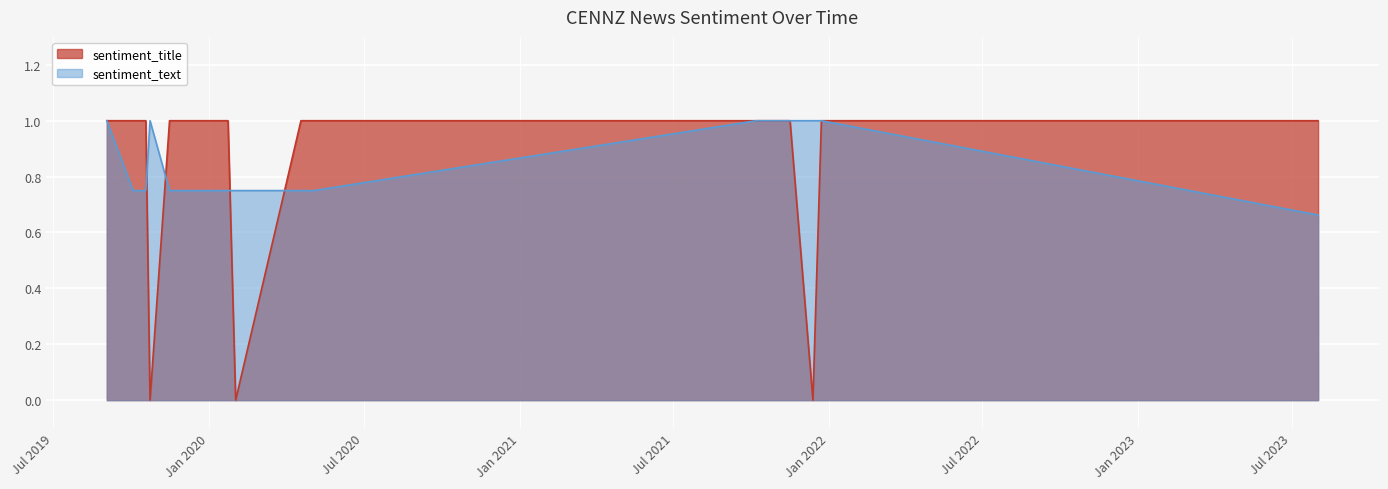

True or false: sentiment_text has more than 0 interior local peaks.

True